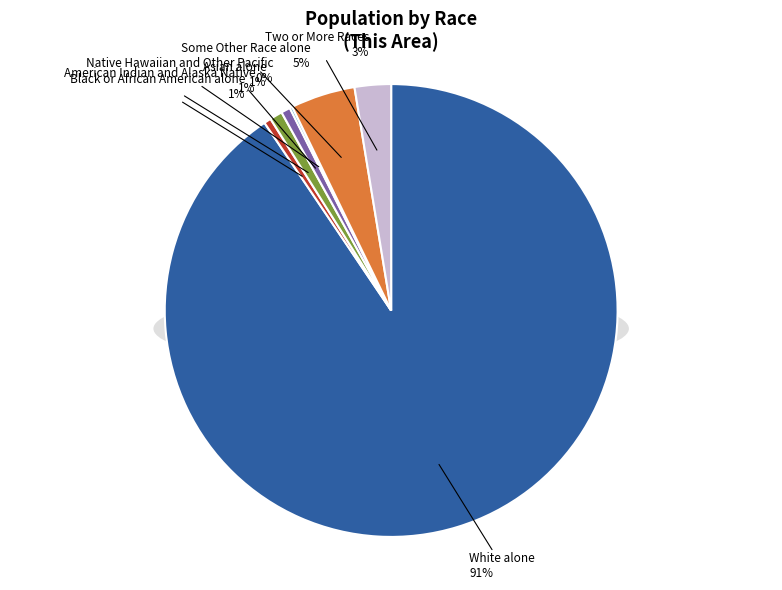

What is the largest slice in the pie chart?

White alone